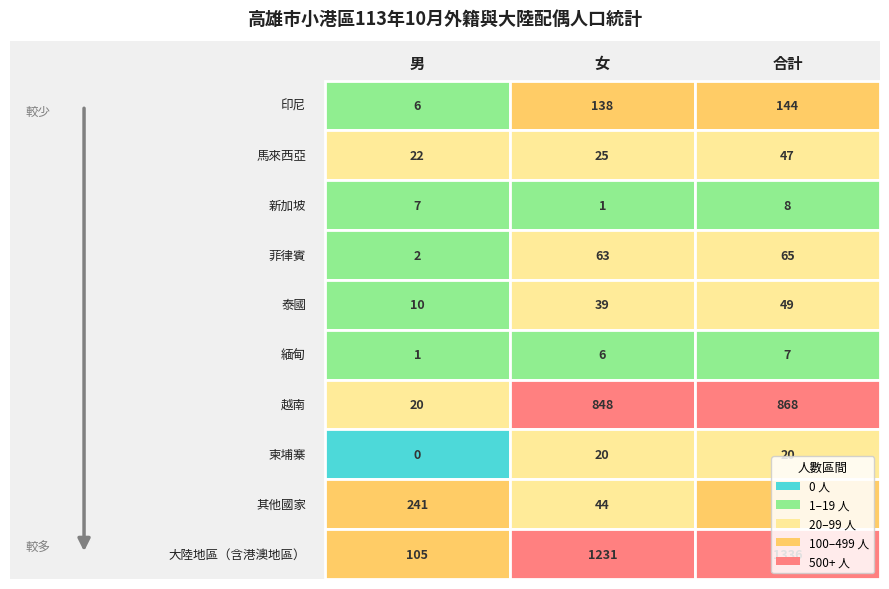

What is the total value across all series at 2?

2829